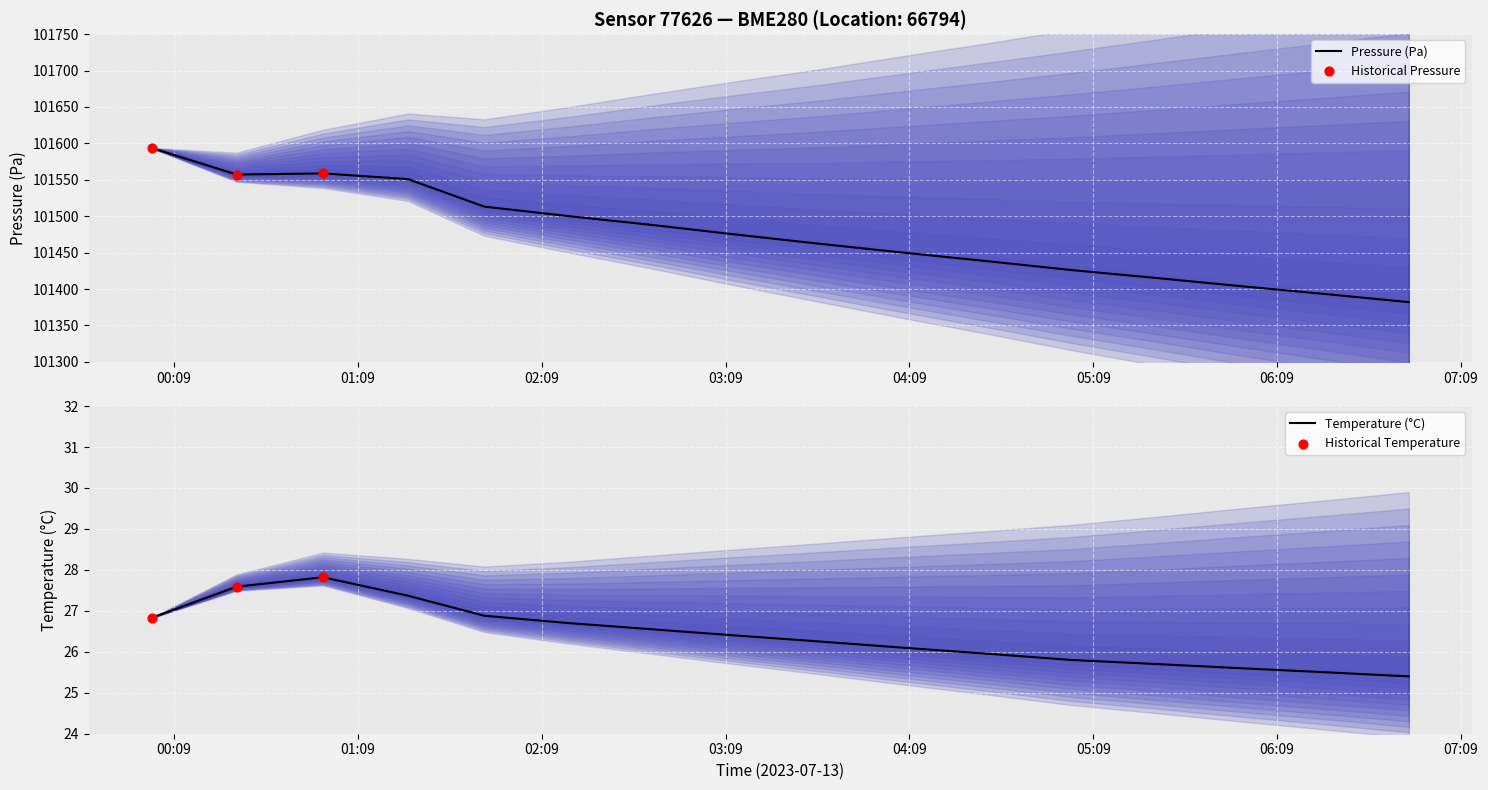

Which series reaches the minimum Y coordinate?

temperature